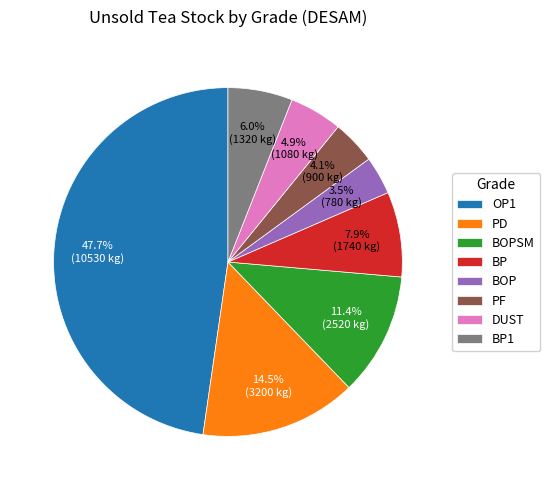

What portion of the pie excludes PD?

85.5%